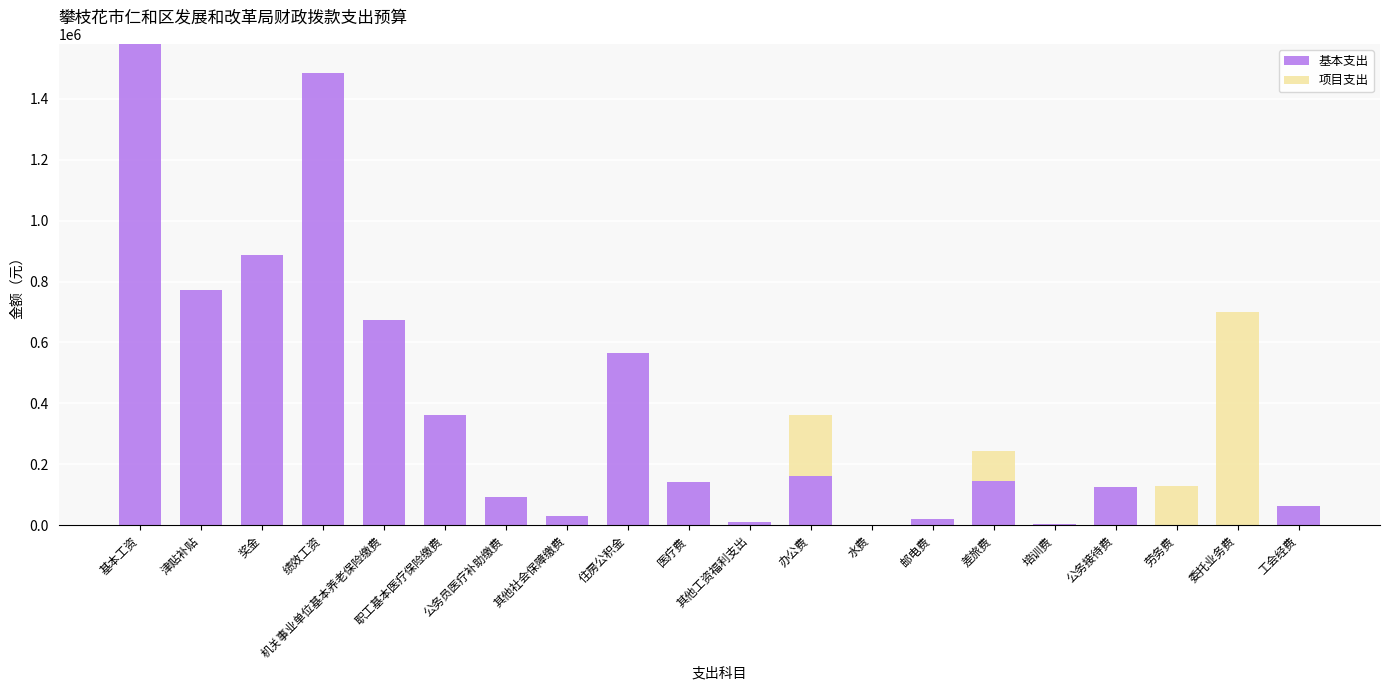

What is the total value across all series at 医疗费?

141091.0